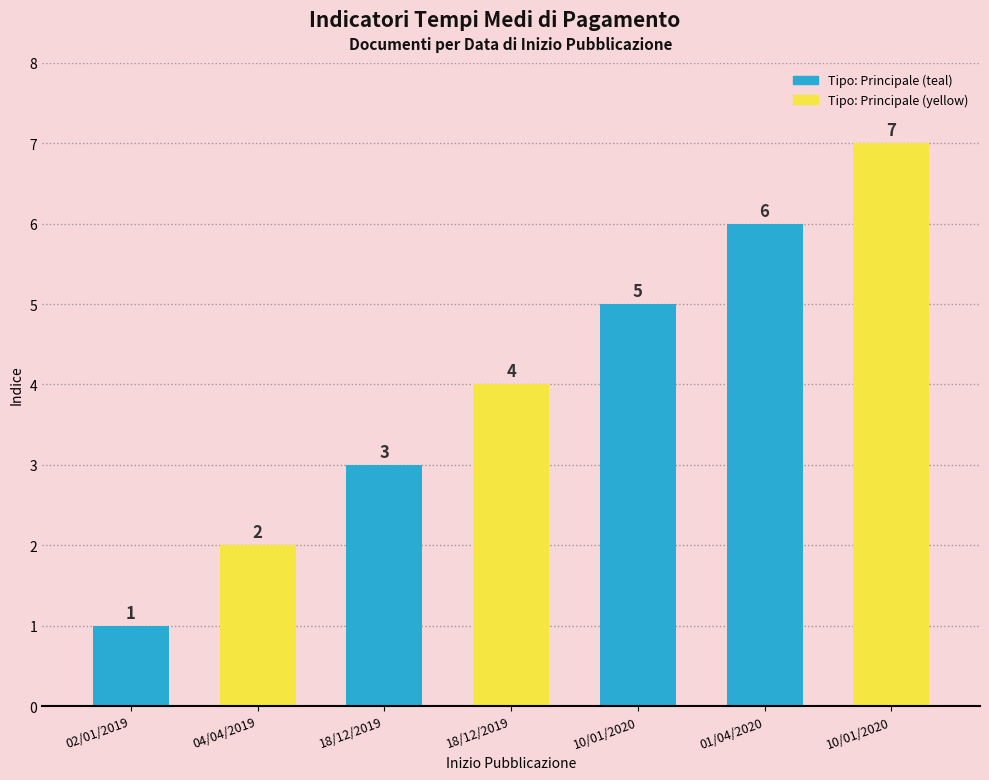

Does the chart contain any negative values?

No